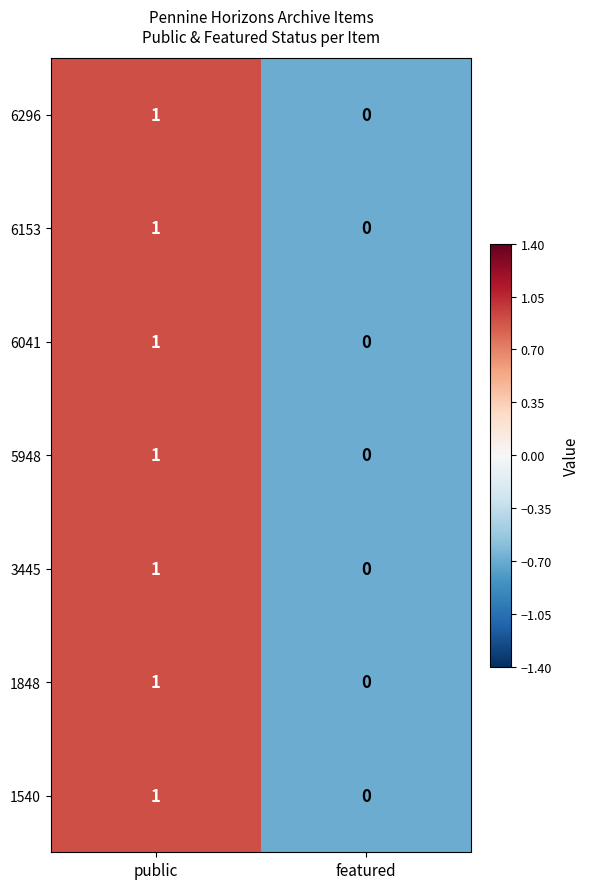

Reading left to right, transcribe all the data shown in this chart.

6296: 1	0
6153: 1	0
6041: 1	0
5948: 1	0
3445: 1	0
1848: 1	0
1540: 1	0